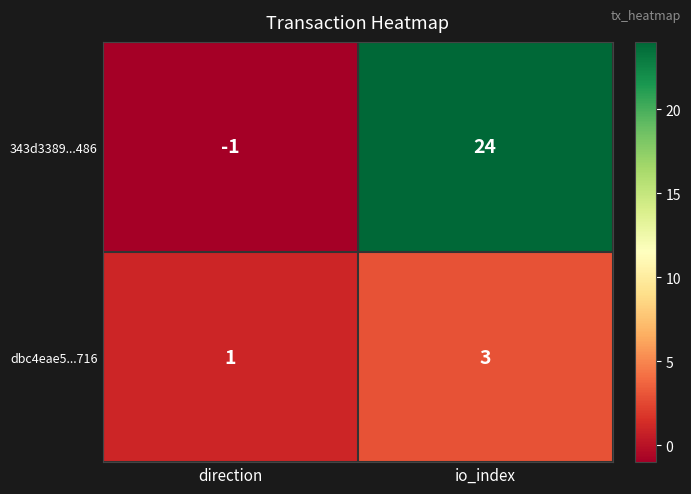

Between direction and io_index, which series saw the biggest shift?

343d3389...486